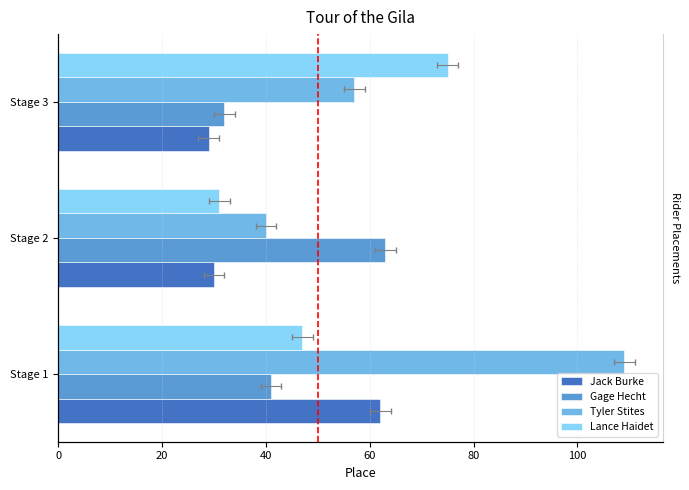

At Stage 3, list the series in order from largest to smallest.

Lance Haidet, Tyler Stites, Gage Hecht, Jack Burke